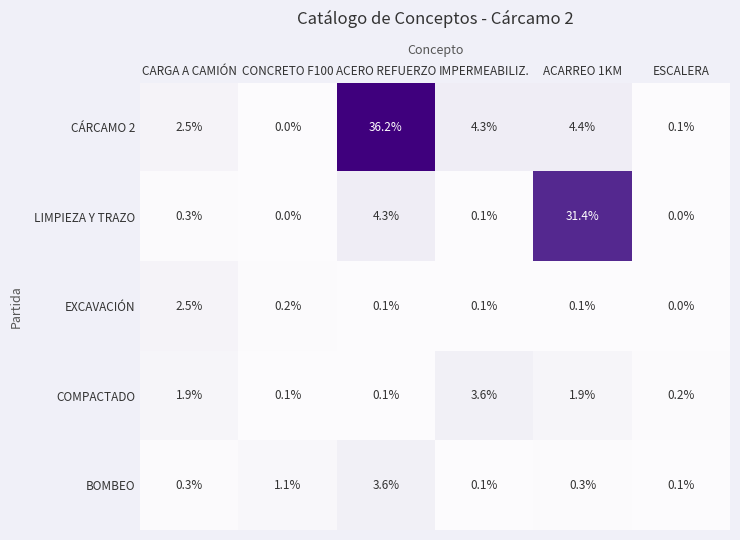

What is the highest value of the BOMBEO series?

3.6